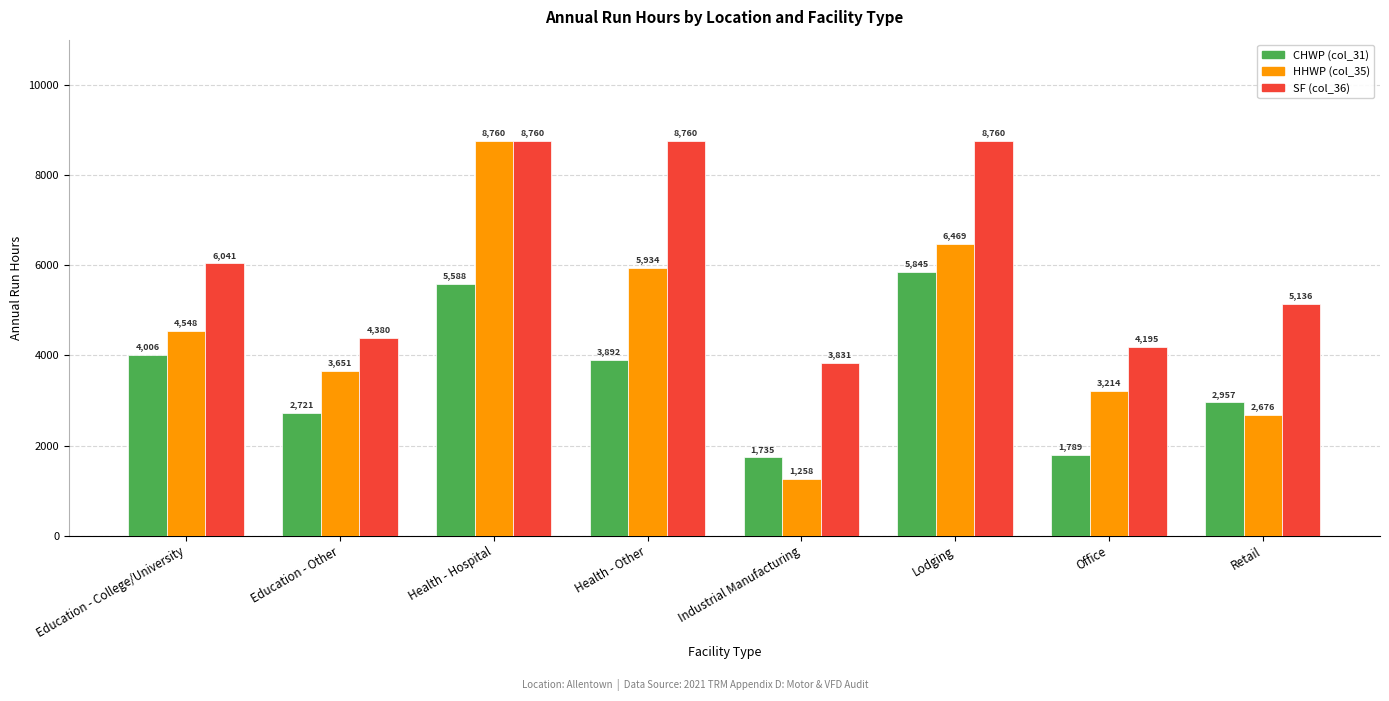

Where is SF (col_36) nearest to the value 6295?

Education - College/University